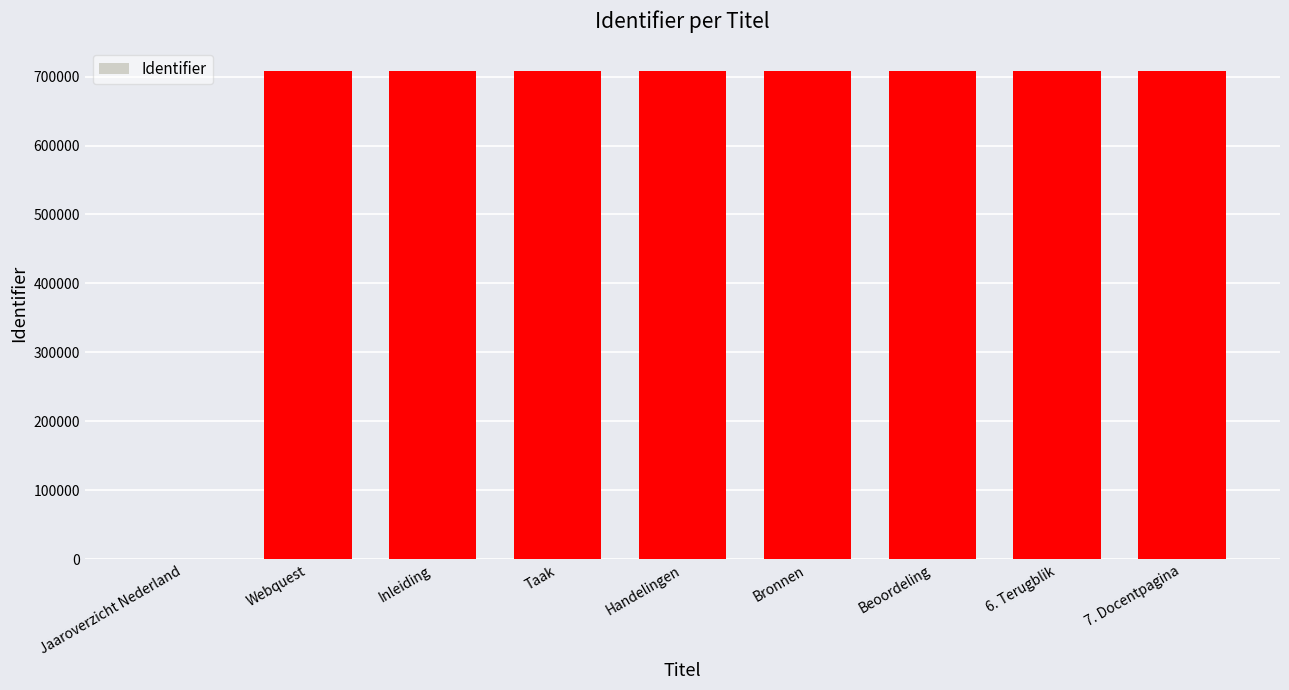

What is the sum of the values at Jaaroverzicht Nederland and Bronnen?

707320